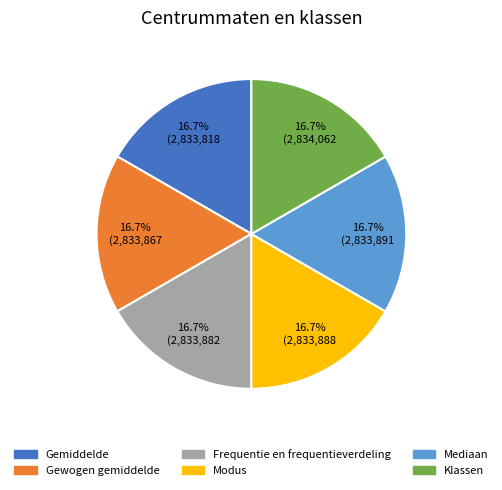

Count the number of slices in the pie.

6